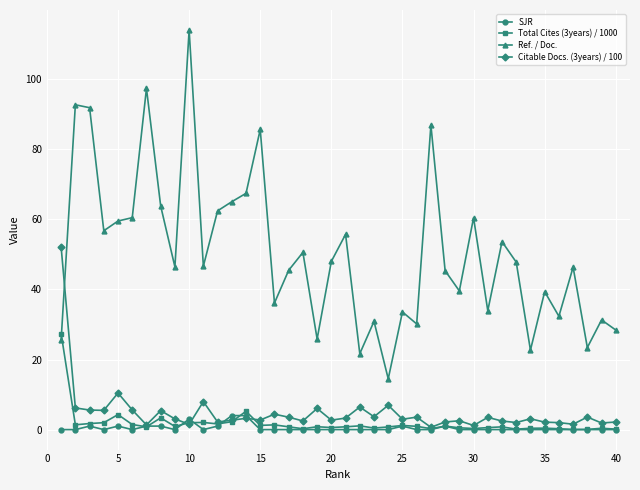

What is the lowest value of the Ref. / Doc. series?

14.5